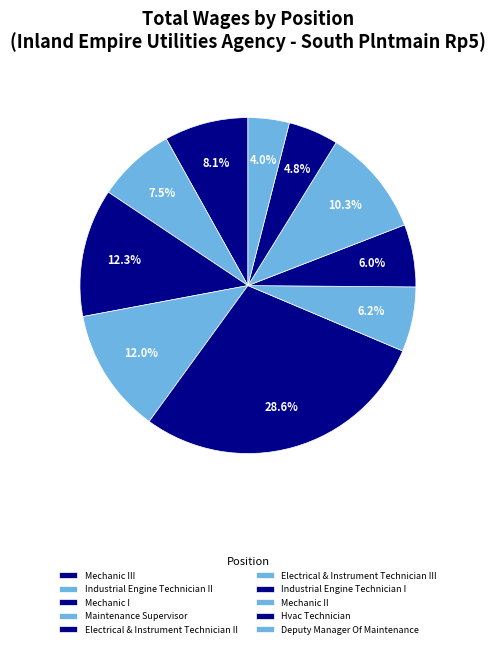

To the nearest percent, what is the average slice percentage?

10%